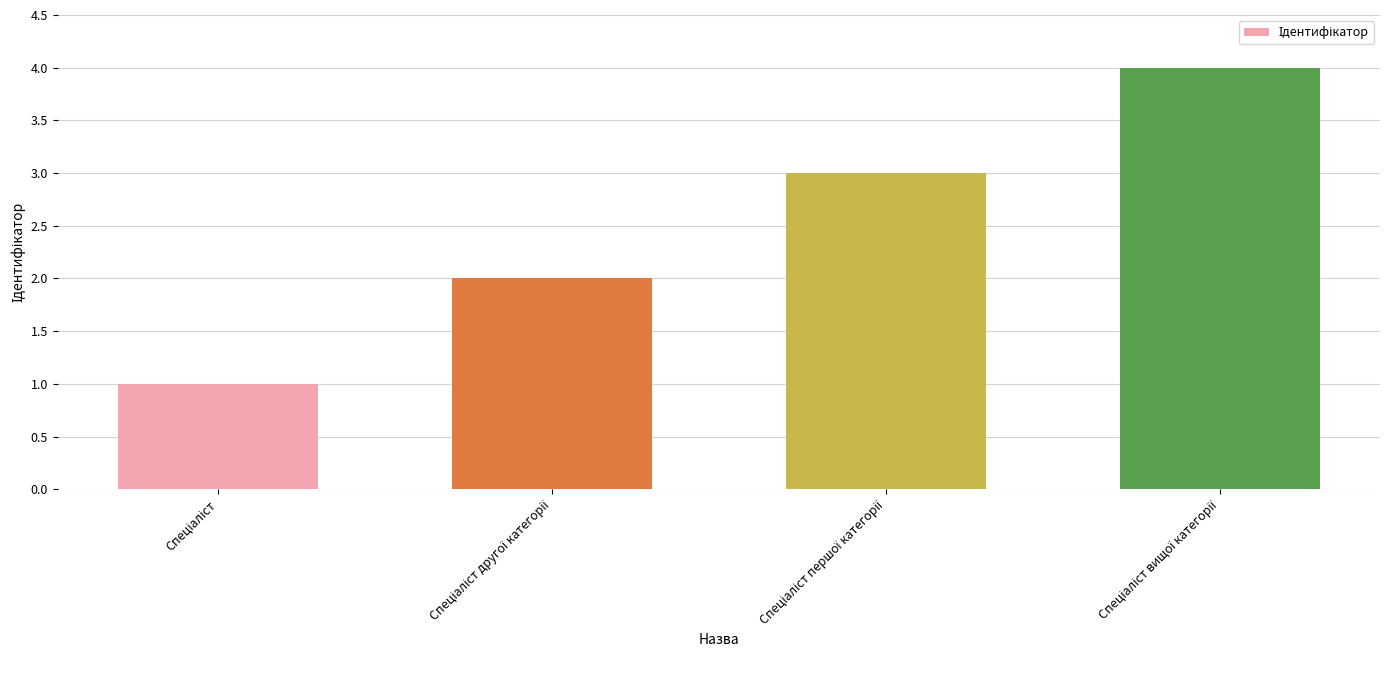

What is the sum of all values?

10